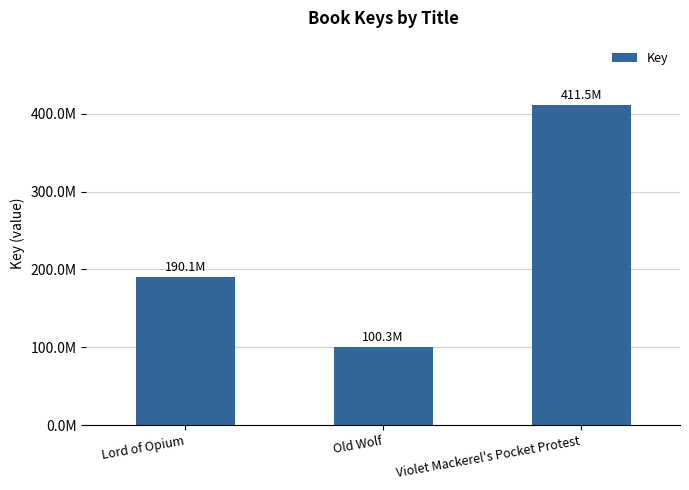

What is the minimum value shown in the chart?

100274747